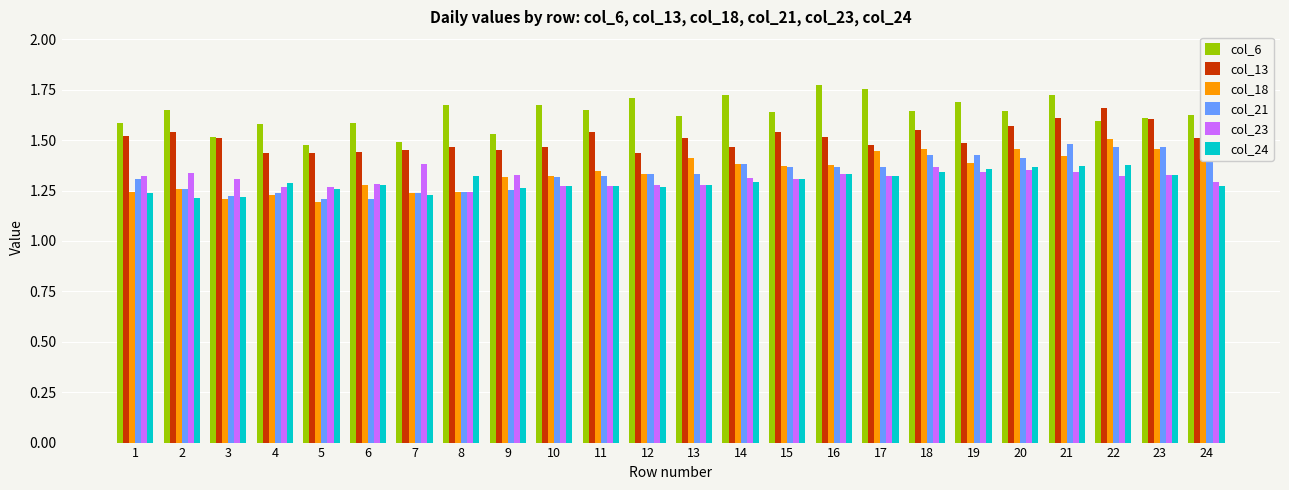

What is the difference between the maximum and second lowest values in the col_23 series?

0.1